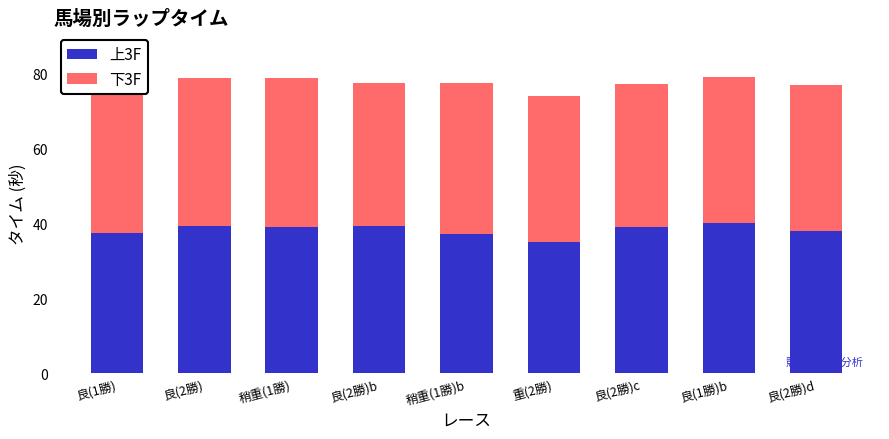

What is the difference between the maximum and minimum values in the 上3F series?

5.2